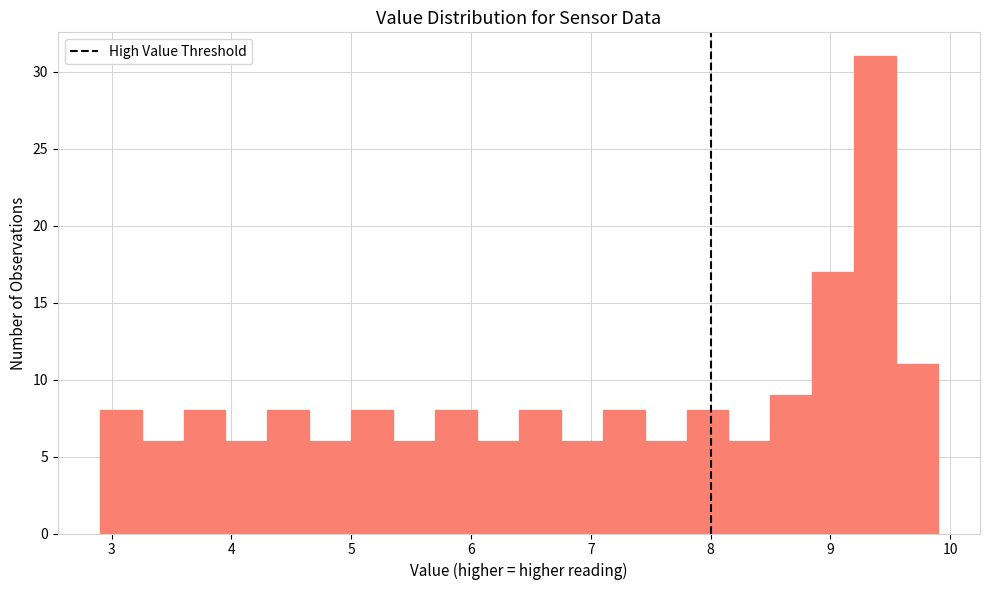

Read against the x-axis, roughly where is the centre of the tallest bar?

9.4